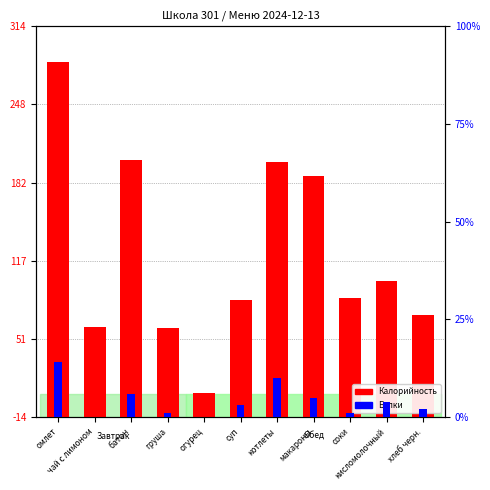

What is the average value of the Белки series?

4